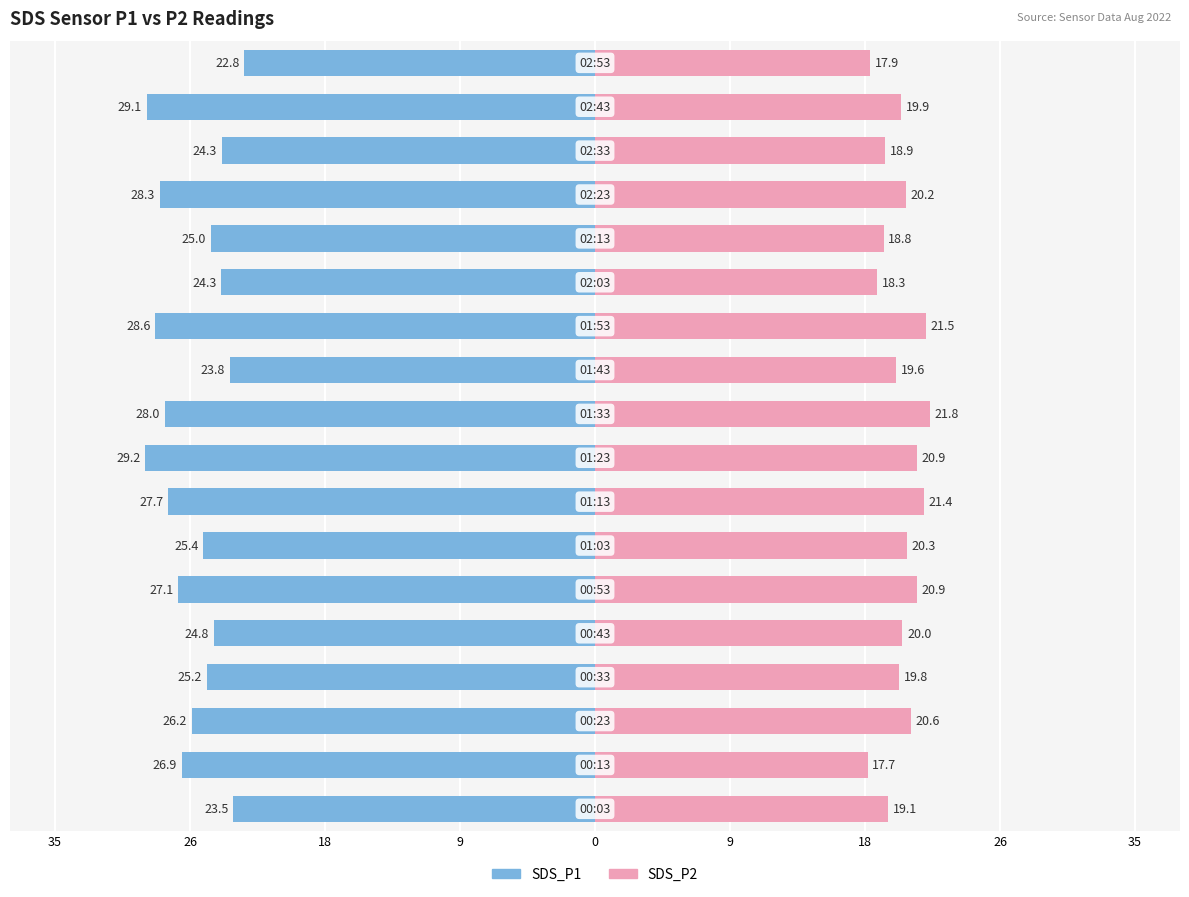

Reading right to left, transcribe all the data shown in this chart.

SDS_P1: -22.8	-29.1	-24.3	-28.3	-25.0	-24.3	-28.6	-23.8	-28.0	-29.2	-27.7	-25.4	-27.1	-24.8	-25.2	-26.2	-26.9	-23.5
SDS_P2: 17.9	19.9	18.9	20.2	18.8	18.3	21.5	19.6	21.8	20.9	21.4	20.3	20.9	20.0	19.8	20.6	17.7	19.1